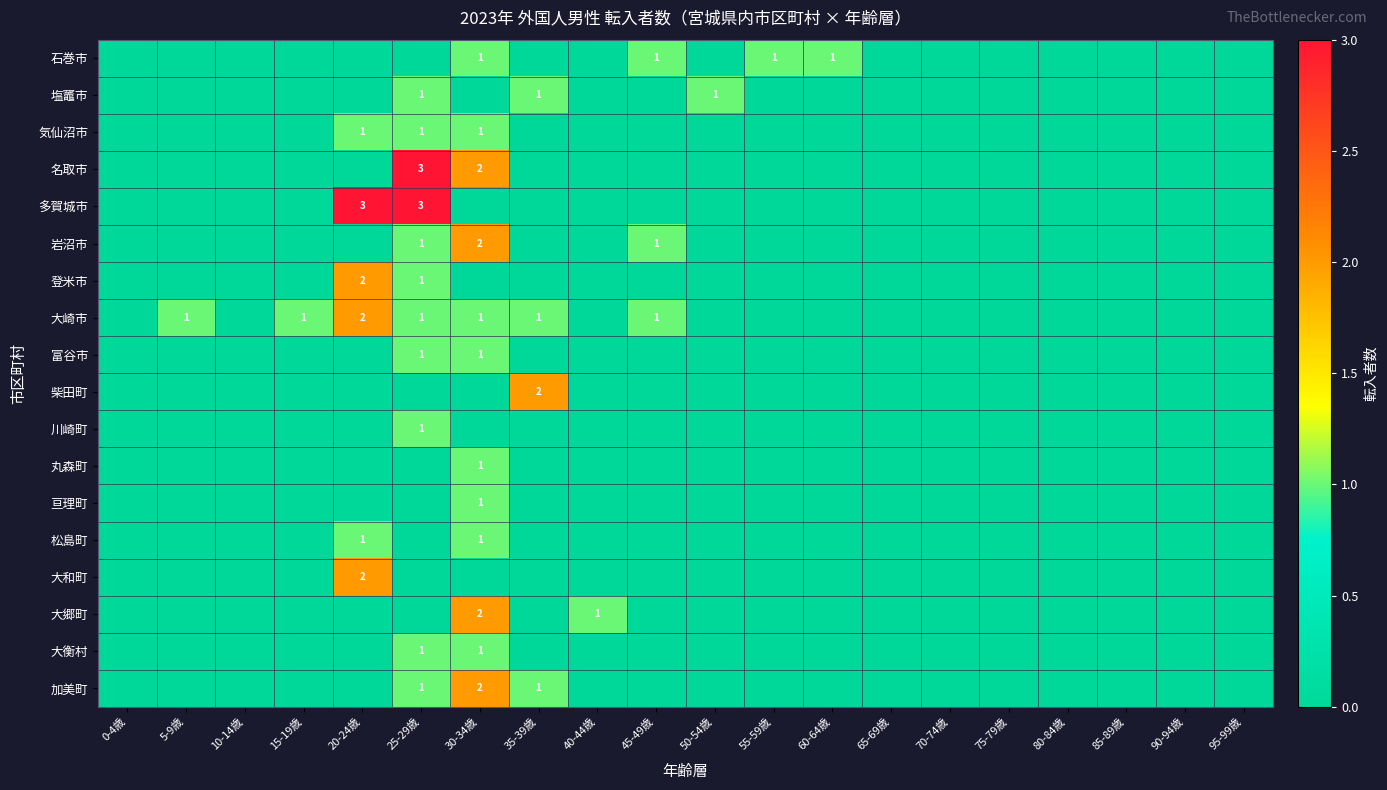

Which series has the largest total across all categories?

大崎市